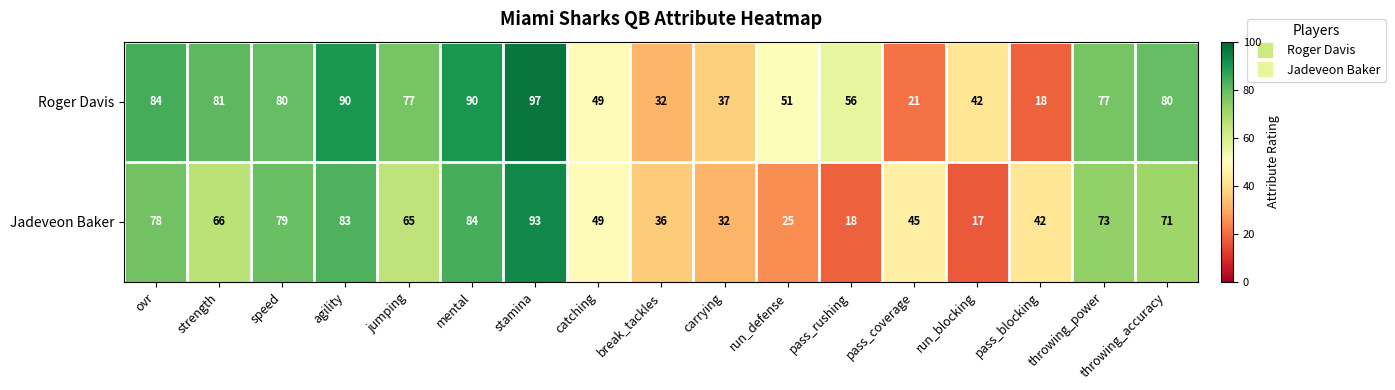

List the series in order of their peak value, lowest first.

Jadeveon Baker, Roger Davis